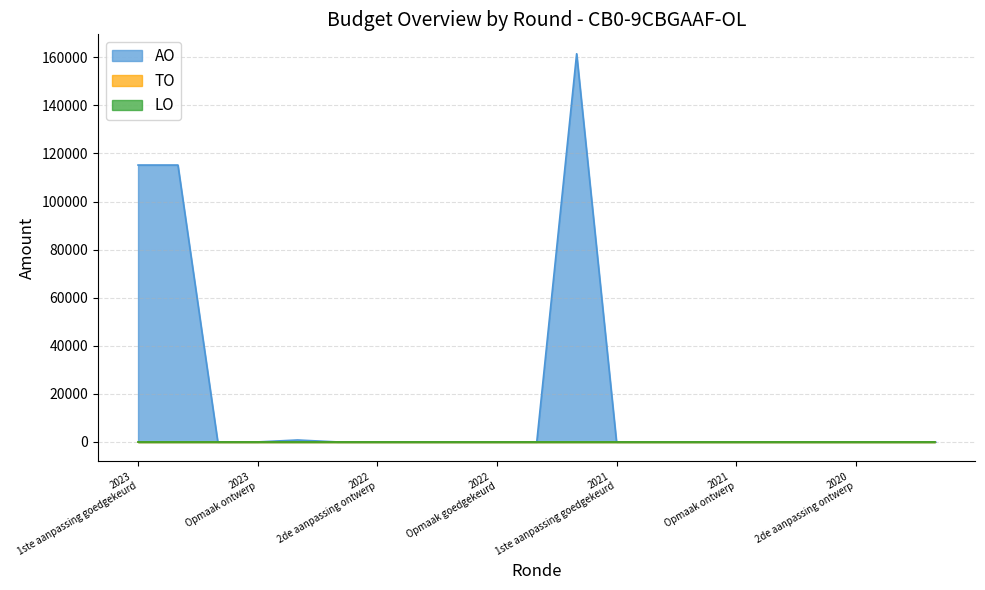

What is the label of the 13th point from the right?

2022 1ste aanpassing ontwerp